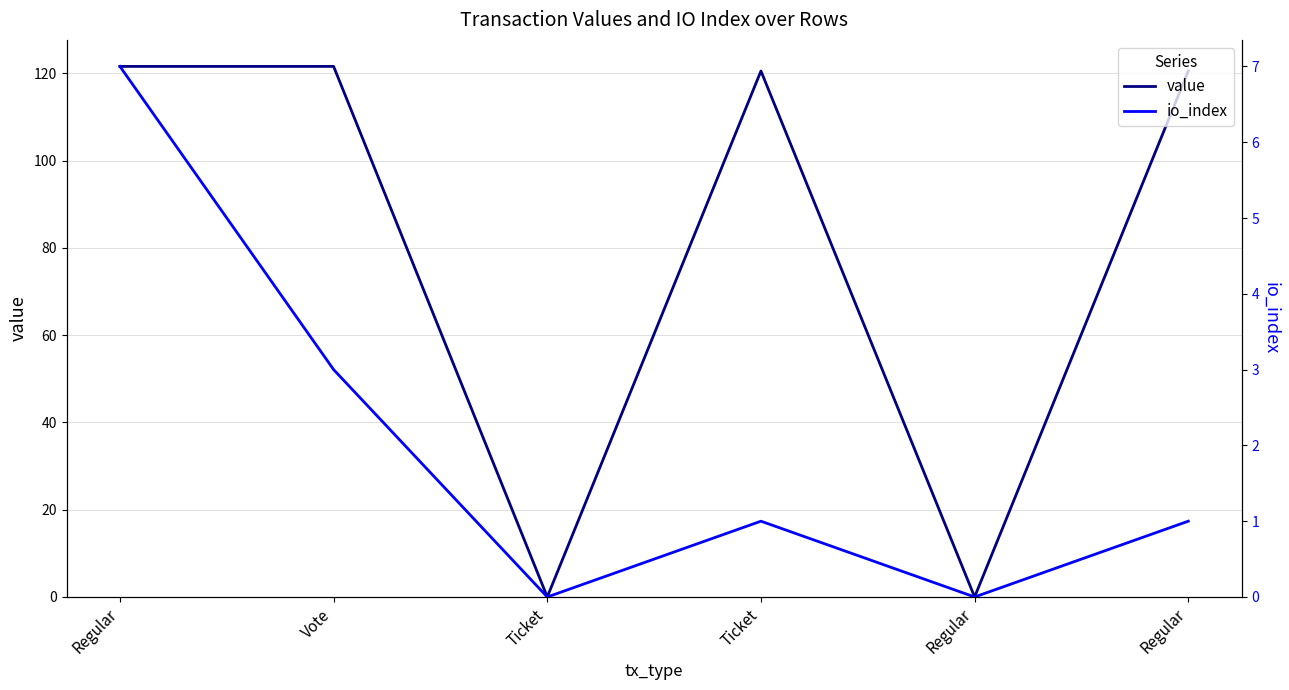

Reading left to right, what are all the values shown in this chart?

value: Regular=121.6	Vote=121.6	Ticket=0.0	Ticket=120.5	Regular=0.0	Regular=120.5
io_index: Regular=7.0	Vote=3.0	Ticket=0.0	Ticket=1.0	Regular=0.0	Regular=1.0